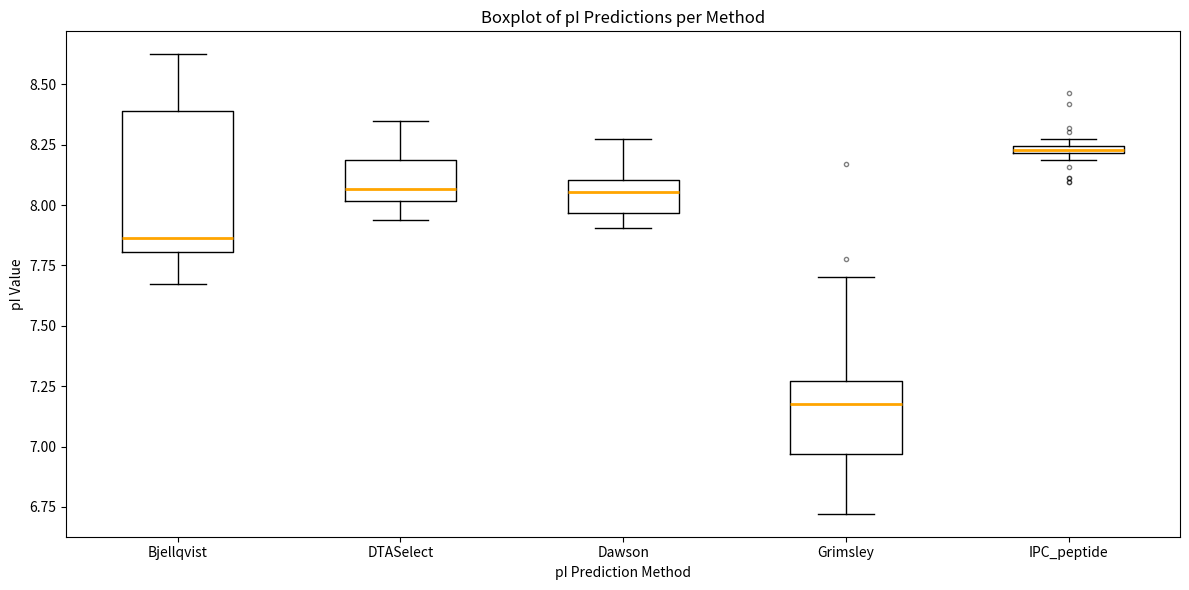

Which box has the highest median line?

IPC_peptide